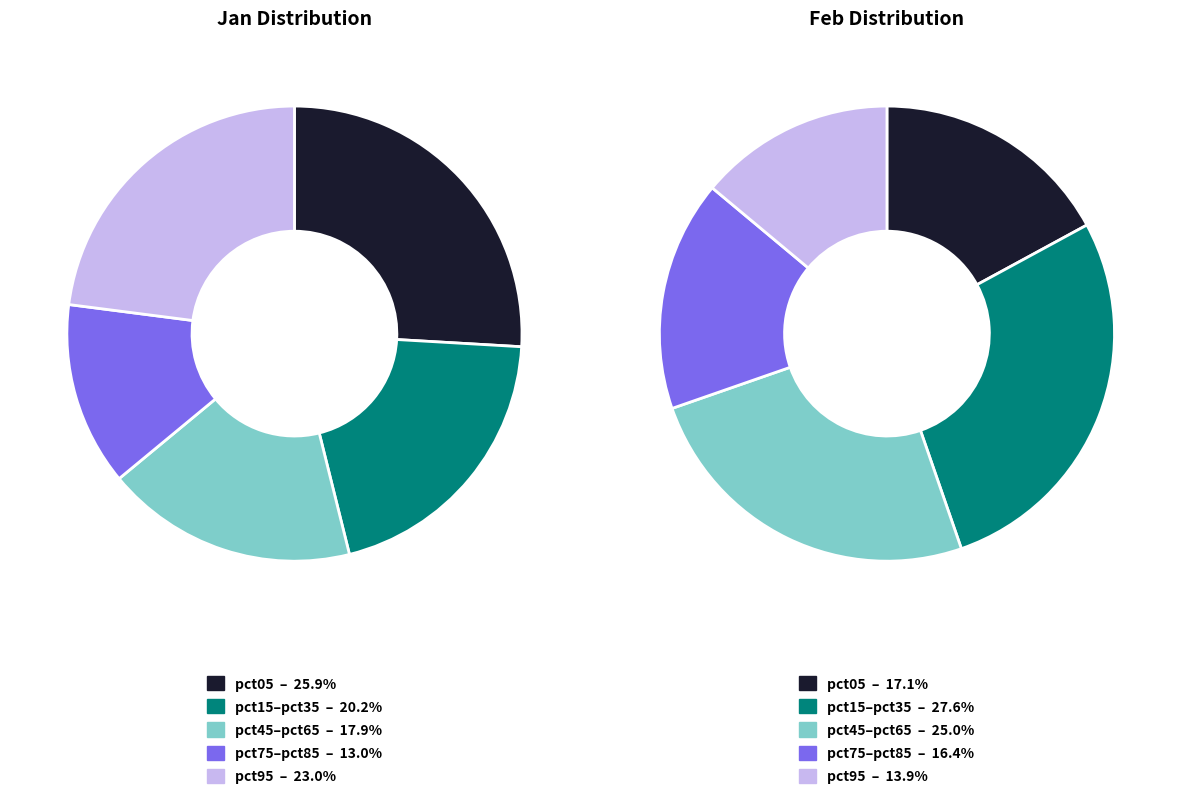

To the nearest percent, what is the combined percentage of values_jan and 5?

26%